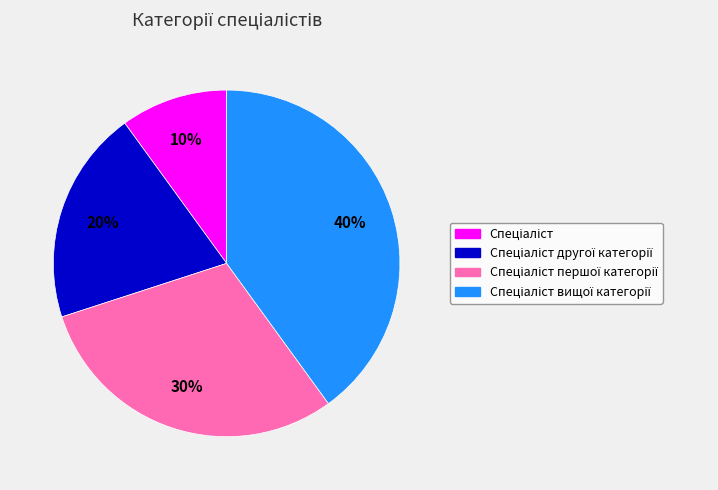

Is there a majority slice in this chart?

No